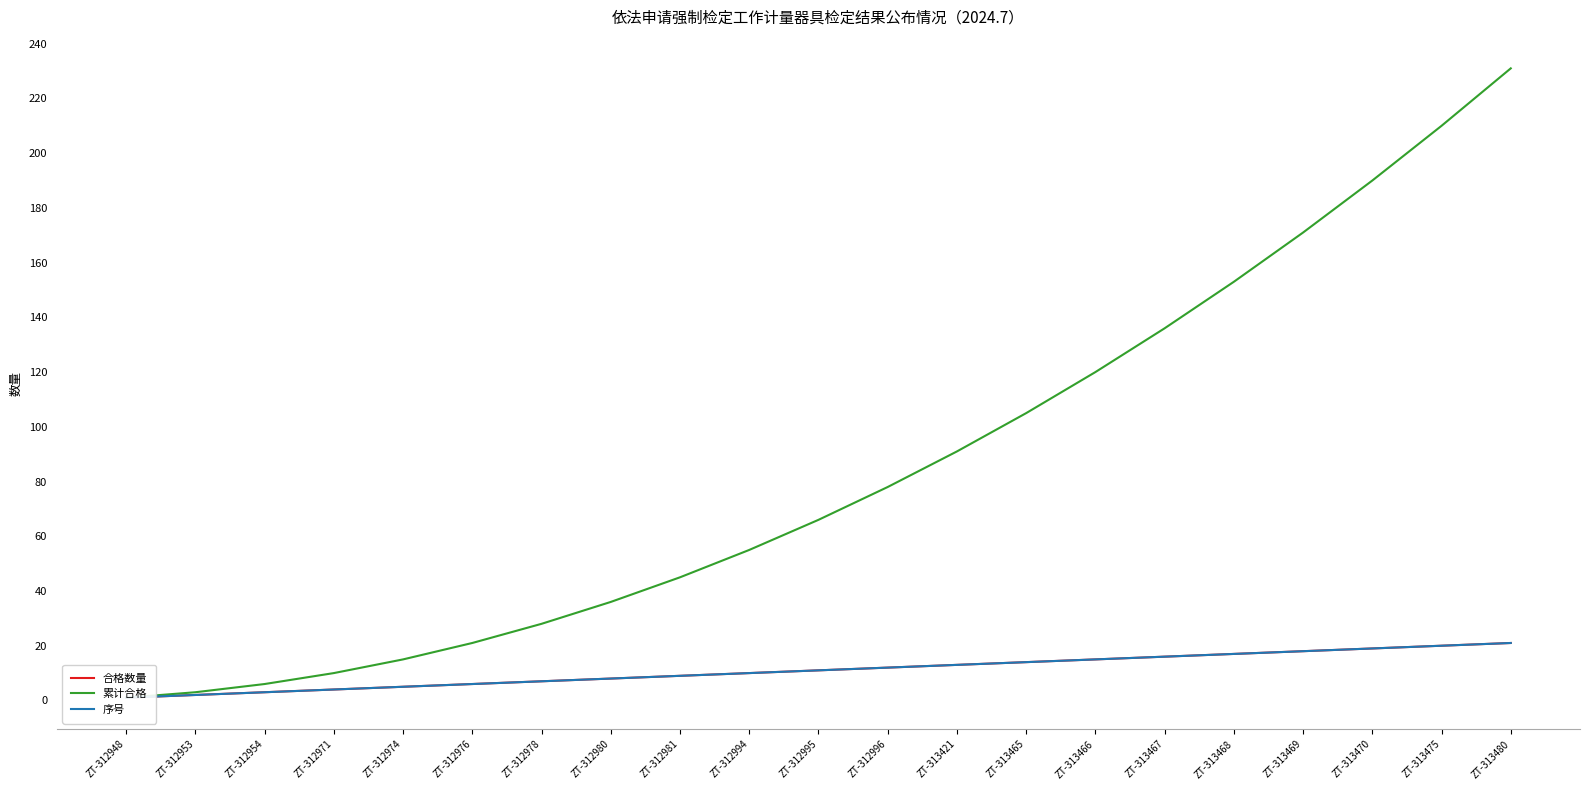

Is the value of 序号 at ZT-312994 greater than the value of 累计合格 at ZT-312996?

No